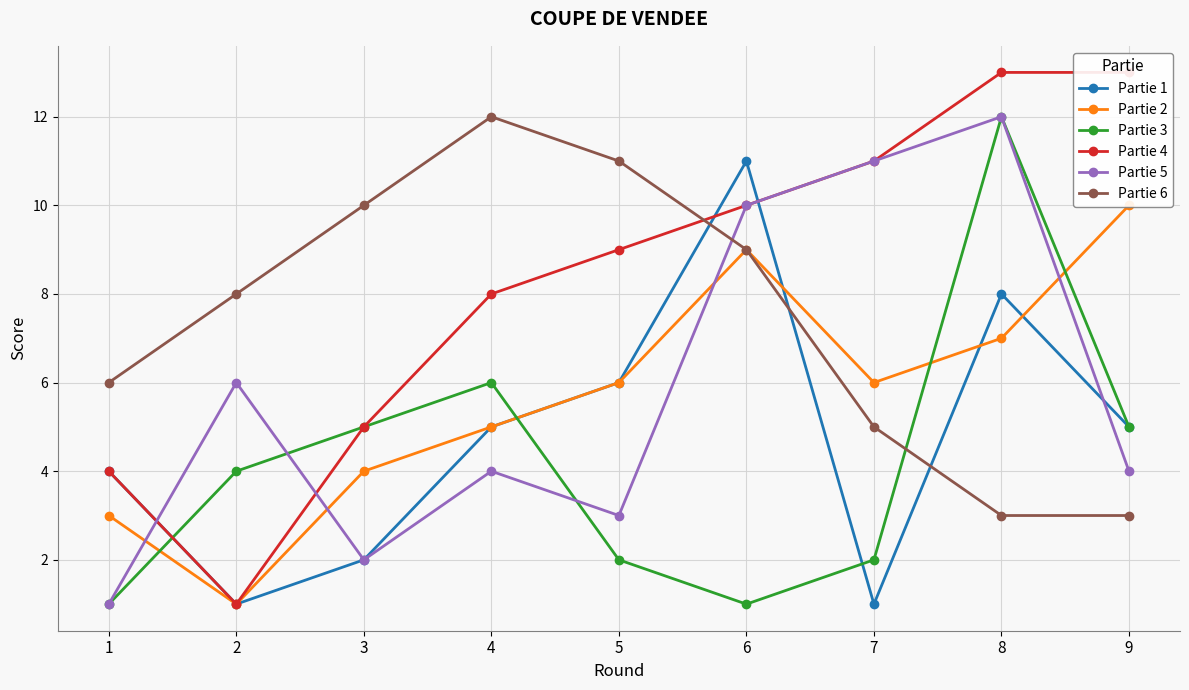

Which category has the lowest value in the Partie 4 series?

2